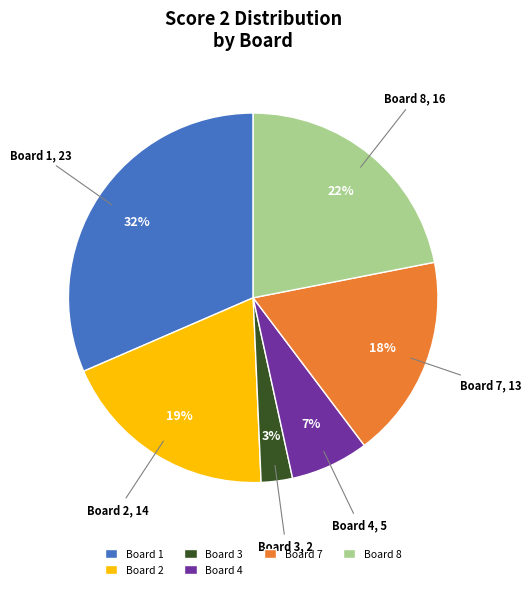

Rank the categories by value from highest to lowest.

Board 1, Board 8, Board 2, Board 7, Board 4, Board 3